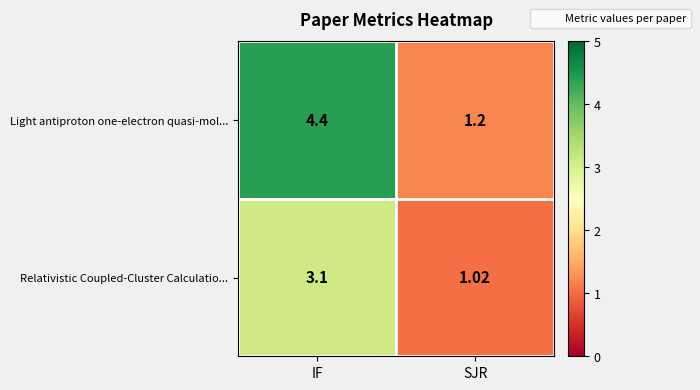

At which label does Light antiproton one-electron quasi-mol... first exceed 4?

IF